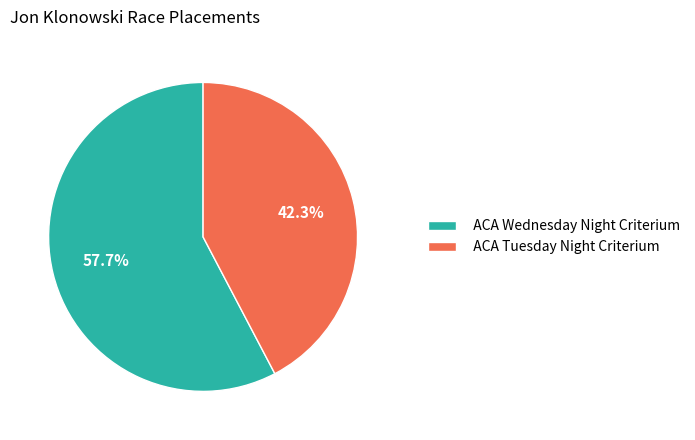

What is the smallest slice in the pie chart?

ACA Tuesday Night Criterium